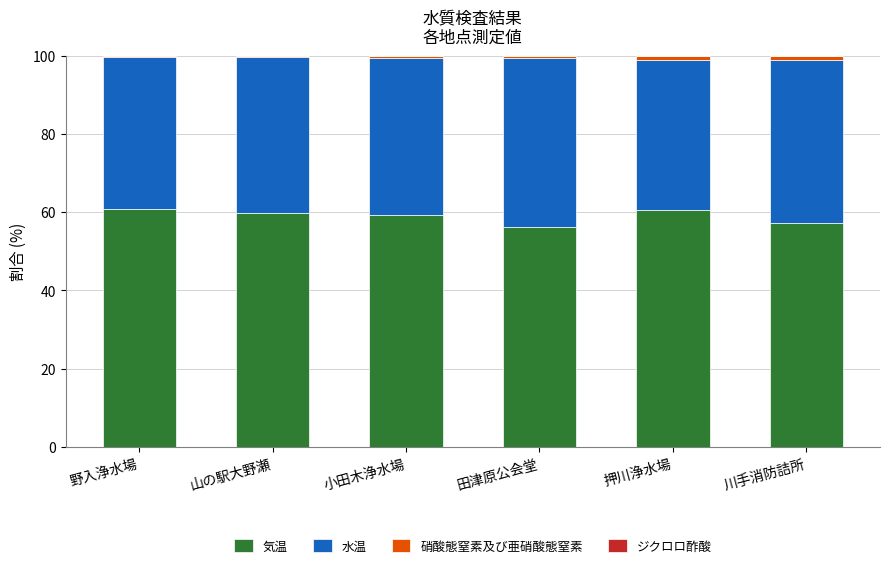

What is the maximum value for 気温?

60.7